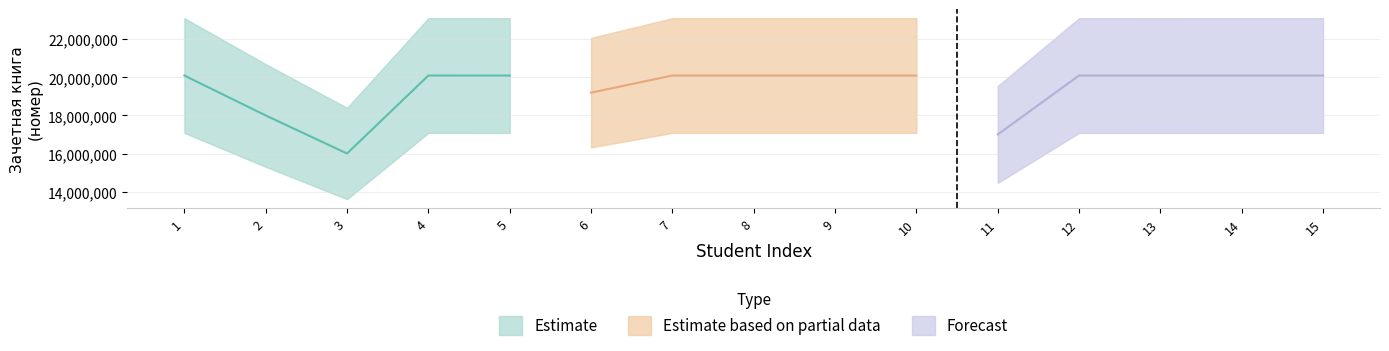

At which label does Estimate reach its minimum?

3